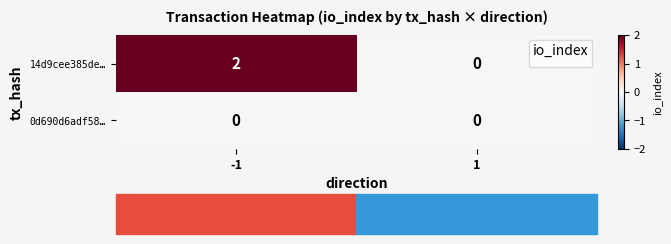

What is the greatest value displayed?

2